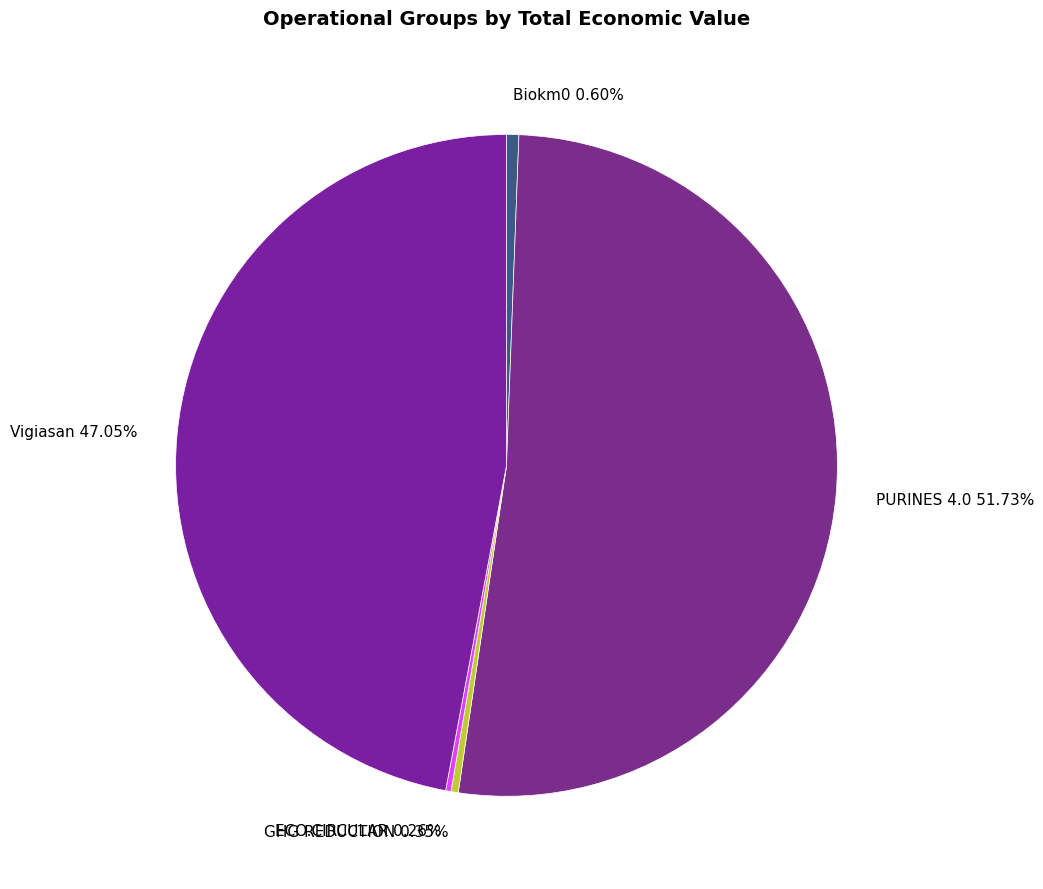

To the nearest percent, what is the average slice percentage?

20%